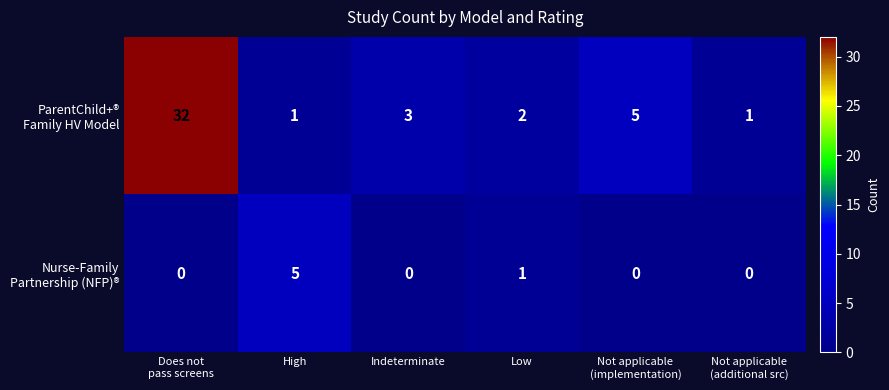

What is the total value across all series at High?

6